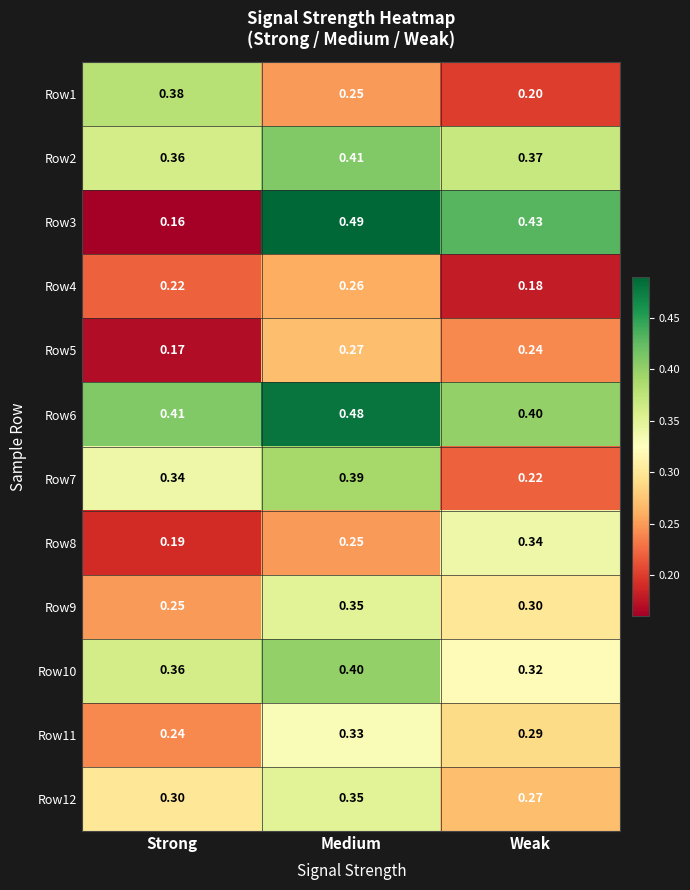

At which category is the sum across all series the highest?

Medium